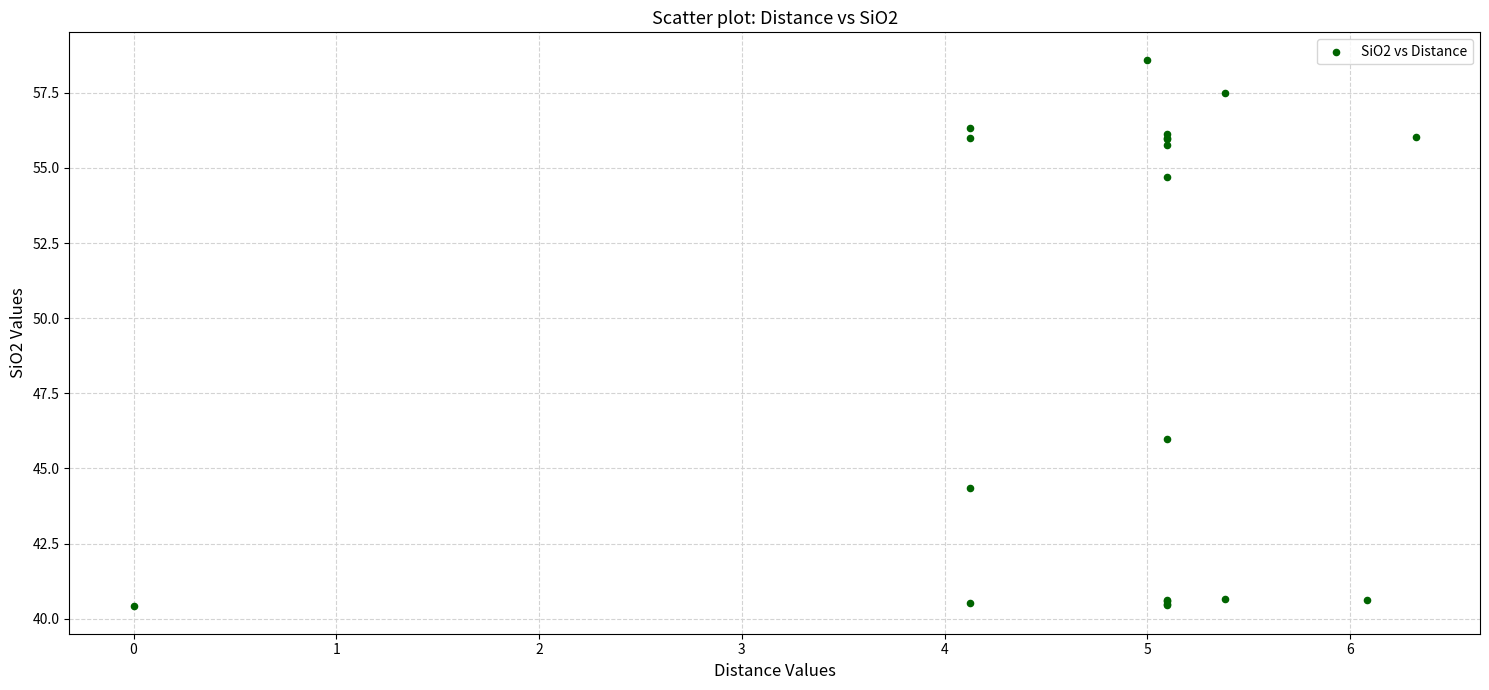

What Y value in the scatter plot is closest to 49?

46.0